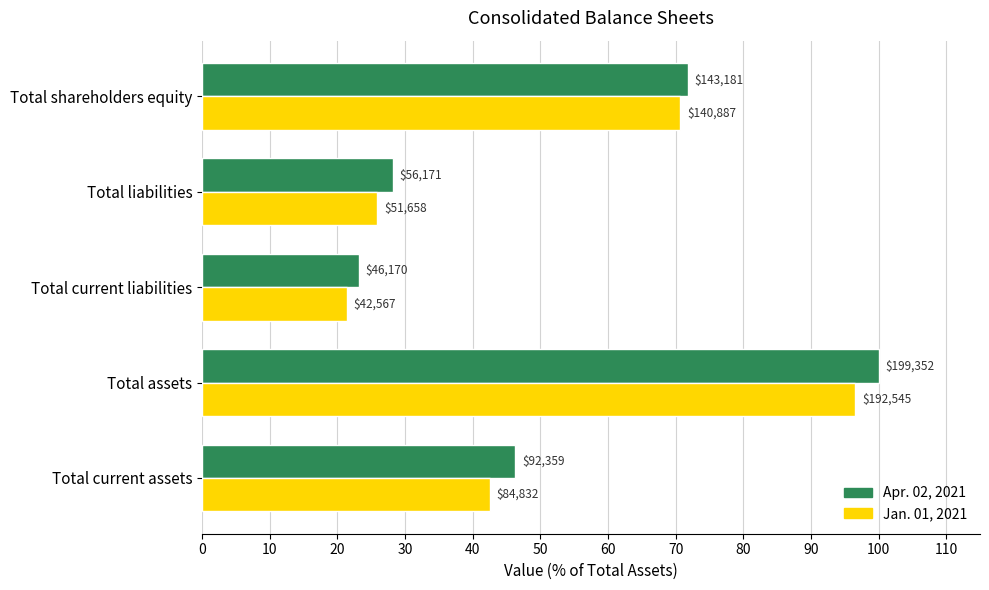

Which series has the largest total across all categories?

Apr. 02, 2021